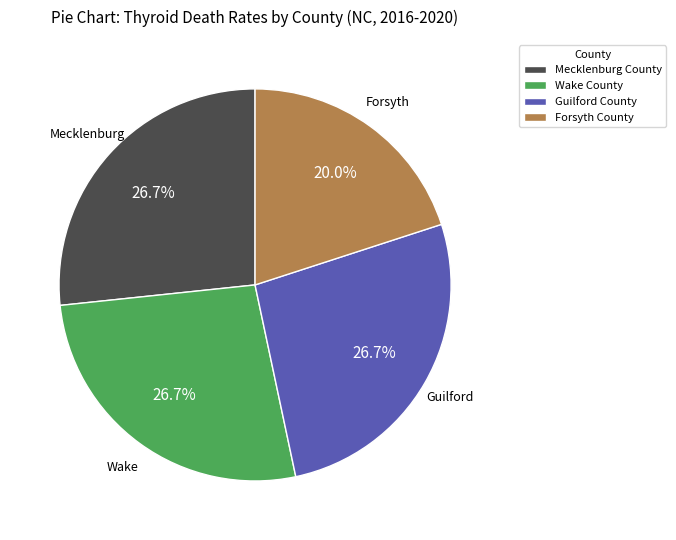

Approximately how many times larger is the value at Wake County compared to Mecklenburg County?

1.0